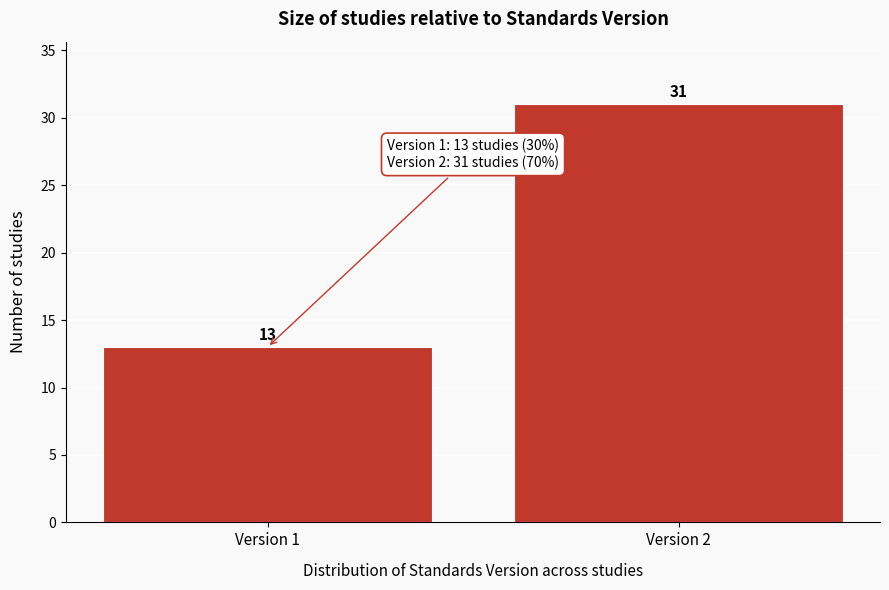

Reading left to right, list all the values displayed in this chart.

13	31